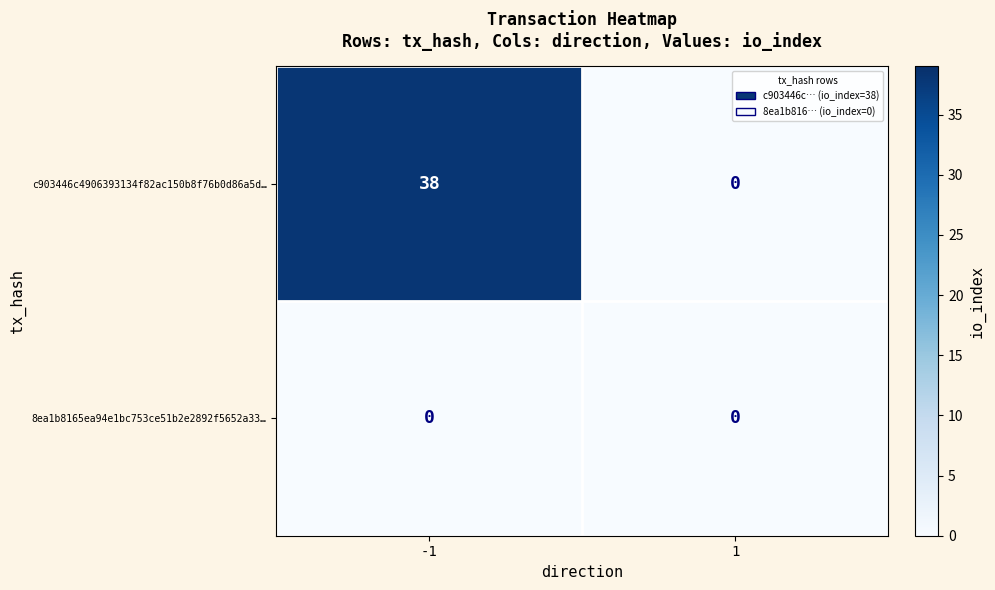

What is the difference between the maximum and minimum values in the c903446c4906393134f82ac150b8f76b0d86a5d… series?

38